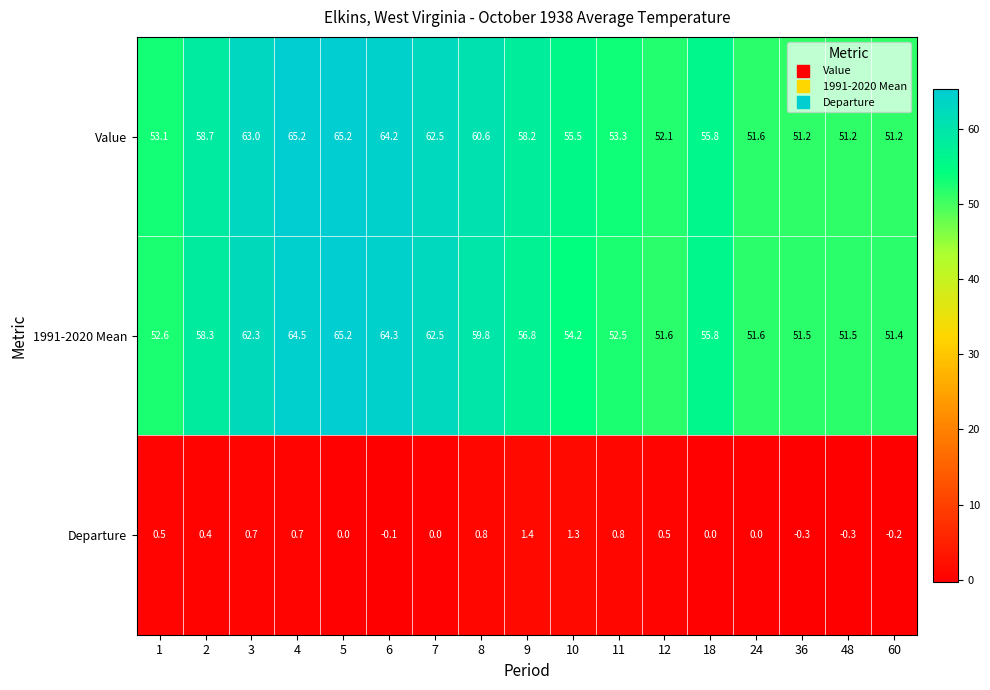

How many series are shown in this chart?

3